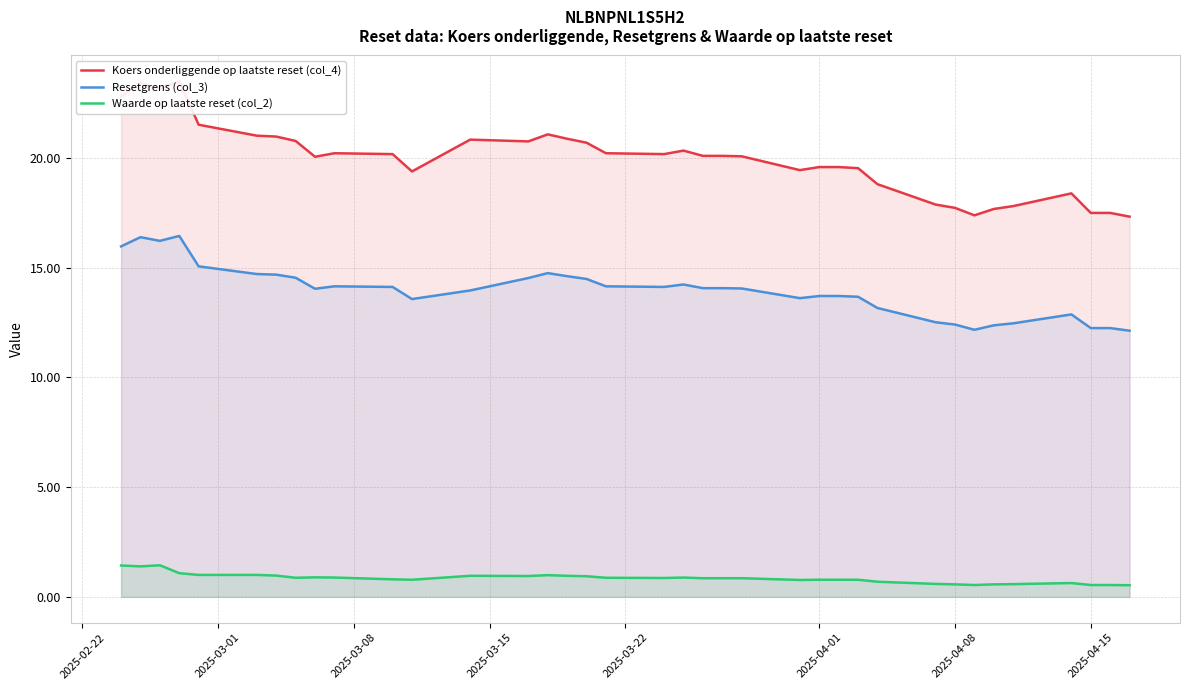

What is the maximum value for Koers onderliggende op laatste reset (col_4)?

23.5